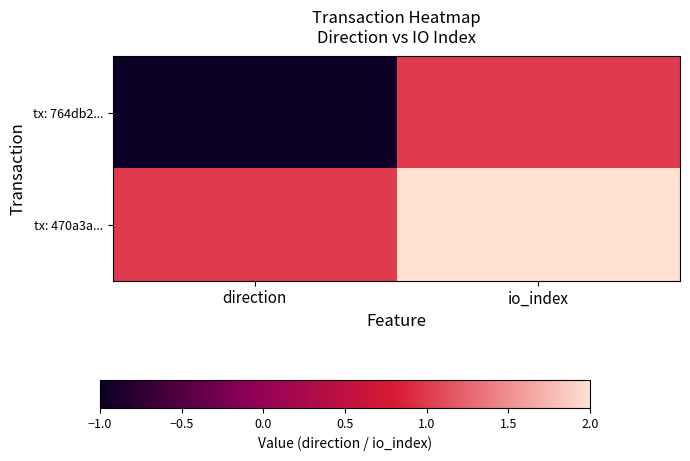

List the series in order of their peak value, lowest first.

tx: 764db2..., tx: 470a3a...